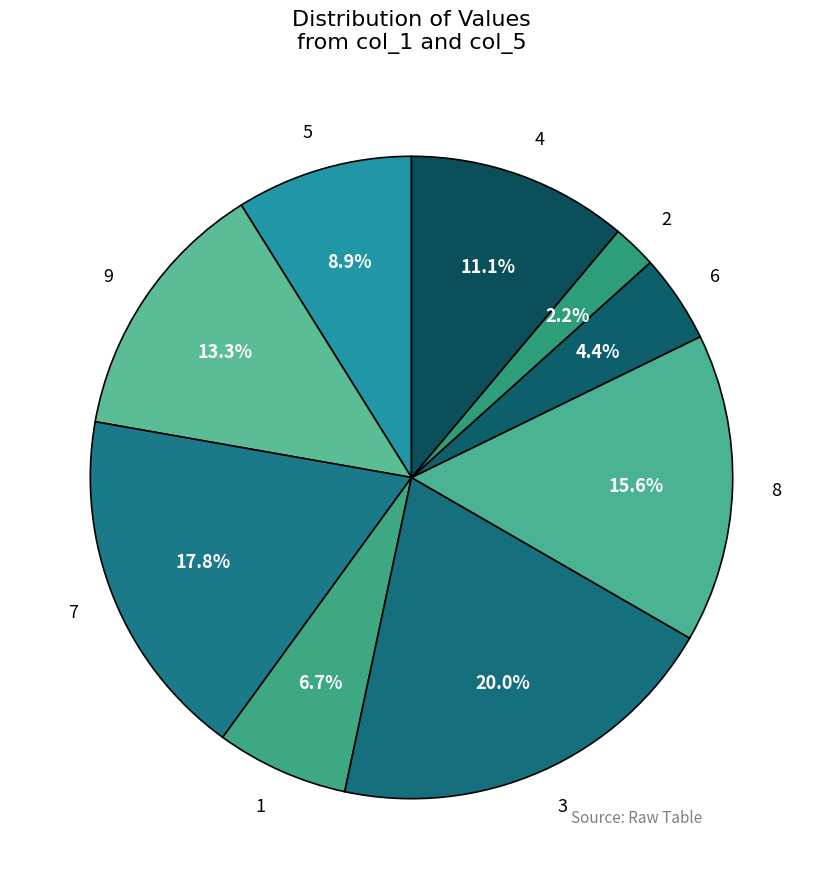

True or false: 2 accounts for 18% of the total.

False